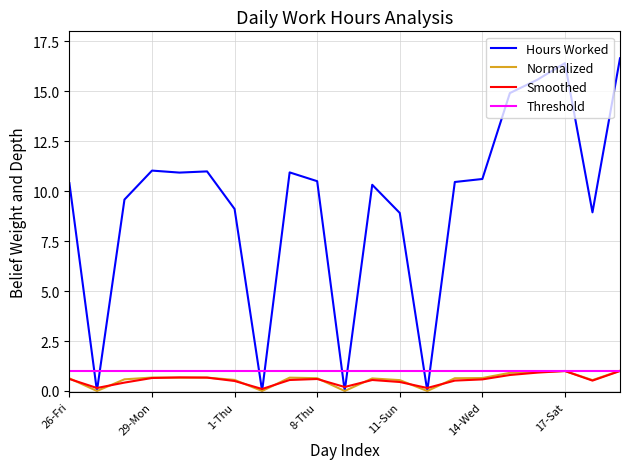

Which series has the largest range (max minus min)?

Hours Worked